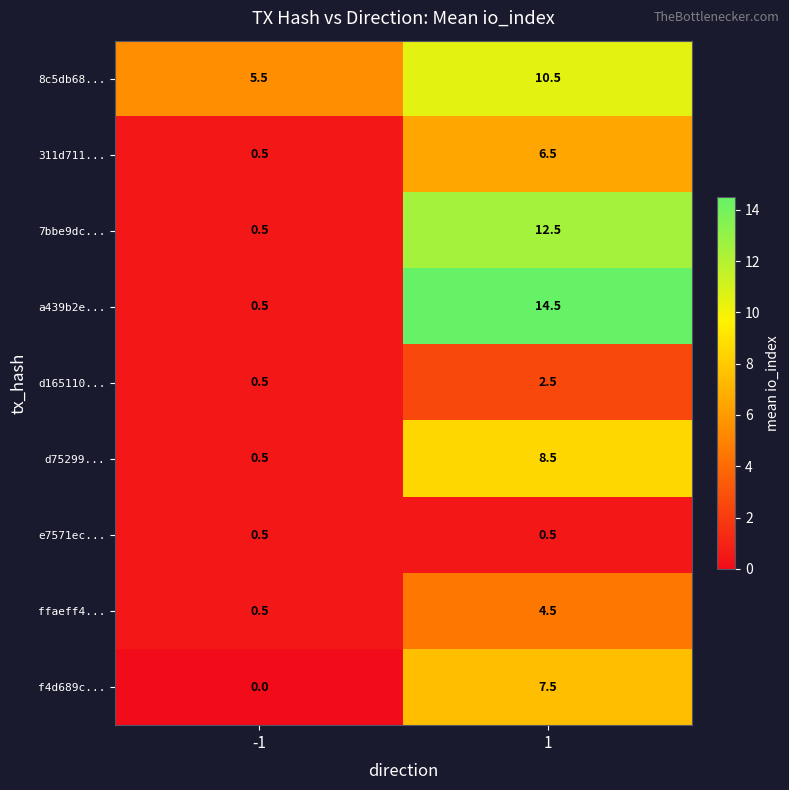

The value of d75299... at -1 is 0.8. True or false?

False